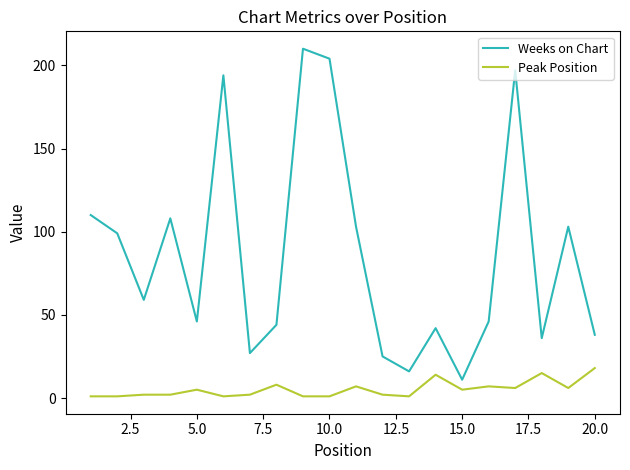

Rank the series by their average value, from lowest to highest.

Peak Position, Weeks on Chart